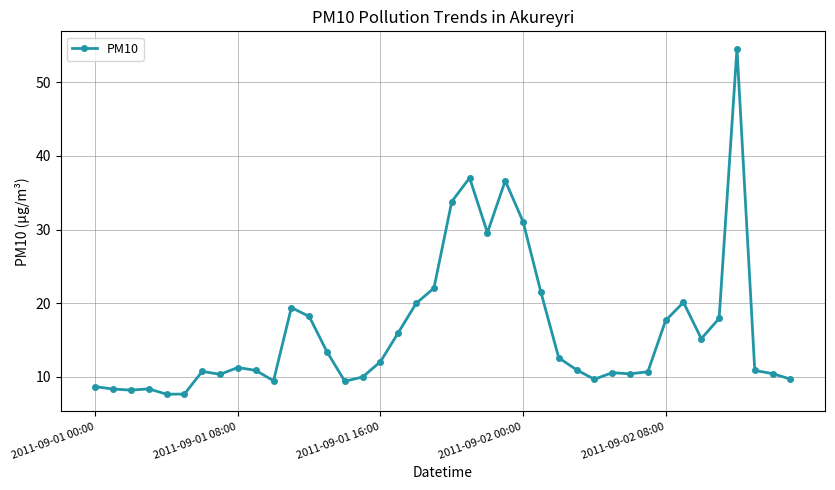

What is the maximum value shown in the chart?

54.6